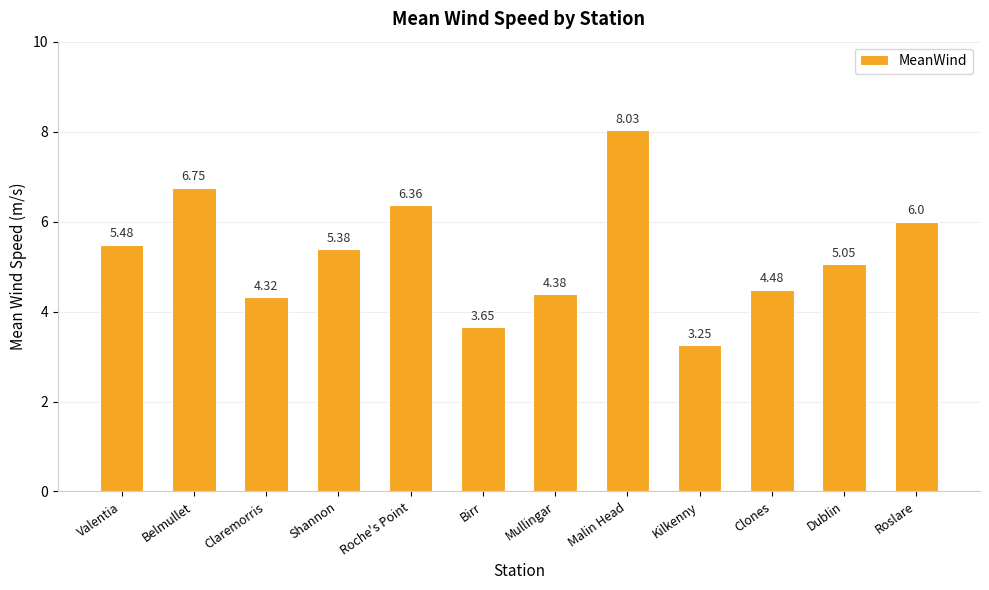

Which has a higher value, Mullingar or Birr?

Mullingar